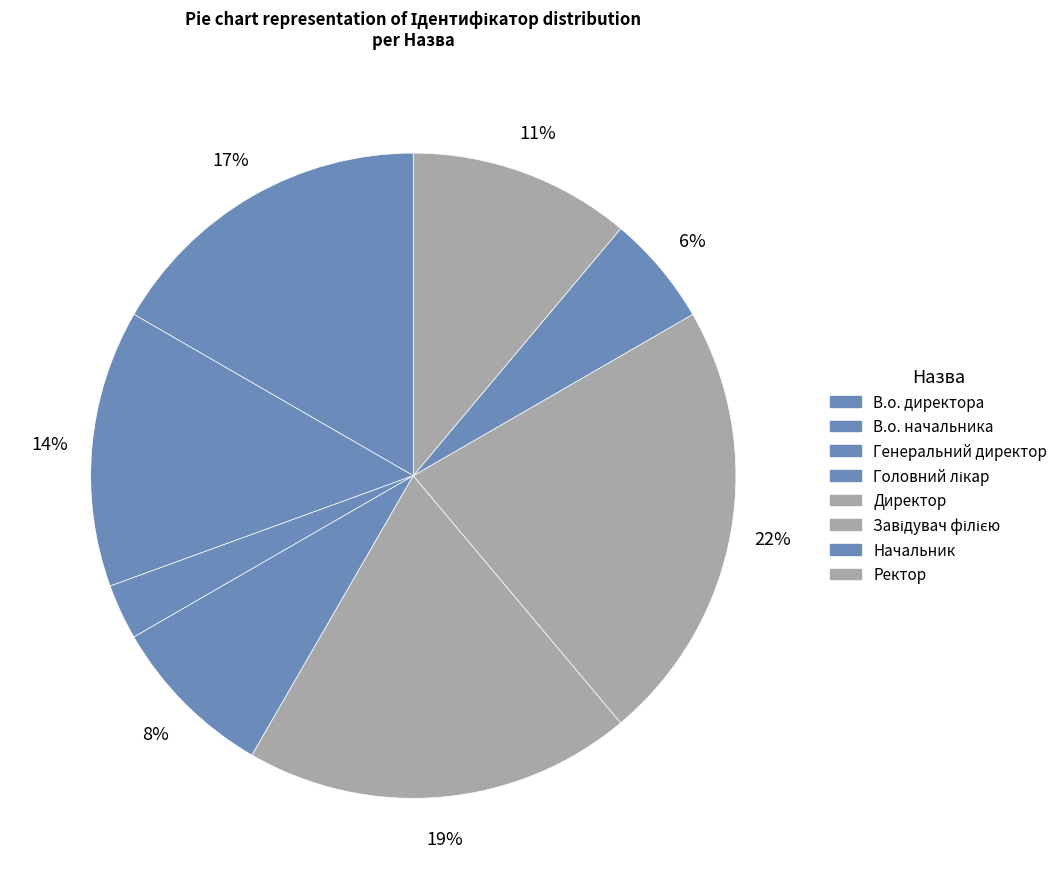

To the nearest percent, what is the combined percentage of В.о. директора and Начальник?

22%